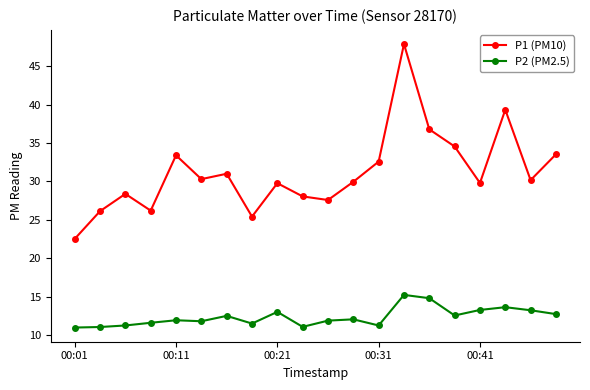

Does the chart have visible grid lines?

No